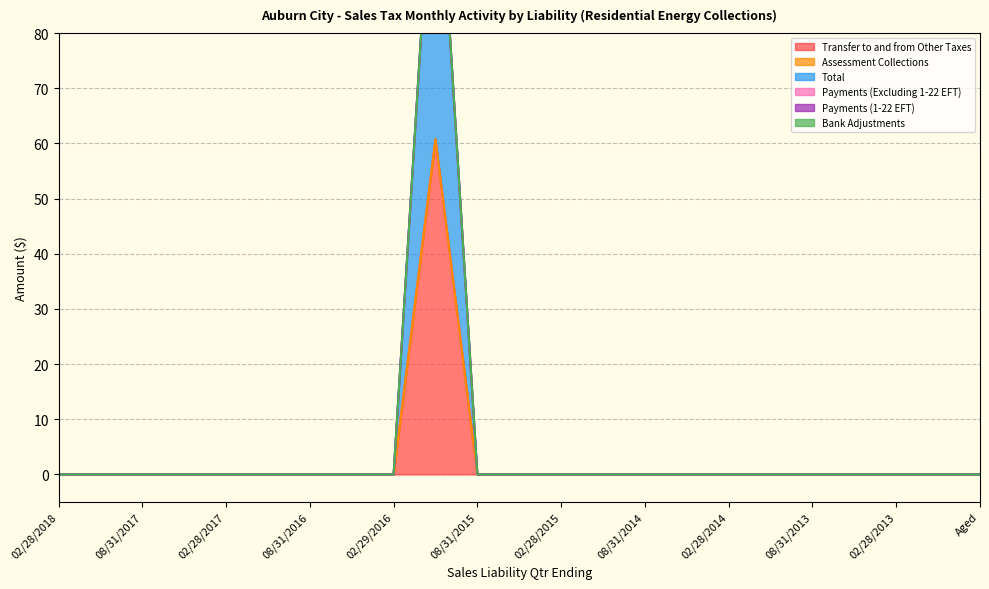

Rank the categories by Payments (1-22 EFT) value from highest to lowest.

02/28/2018, 11/30/2017, 08/31/2017, 05/31/2017, 02/28/2017, 11/30/2016, 08/31/2016, 05/31/2016, 02/29/2016, 11/30/2015, 08/31/2015, 05/31/2015, 02/28/2015, 11/30/2014, 08/31/2014, 05/31/2014, 02/28/2014, 11/30/2013, 08/31/2013, 05/31/2013, 02/28/2013, 11/30/2012, Aged